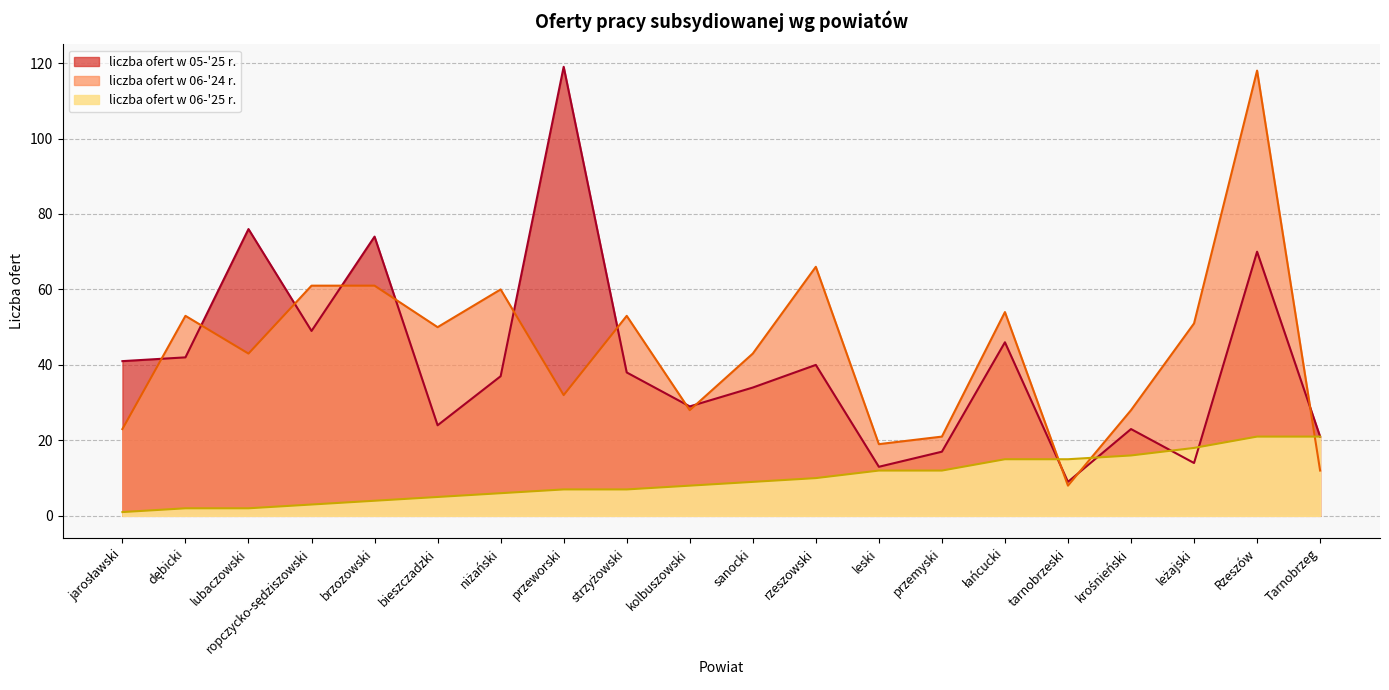

The liczba ofert w 06-'24 r. series shows 61 at ropczycko-sędziszowski. True or false?

True